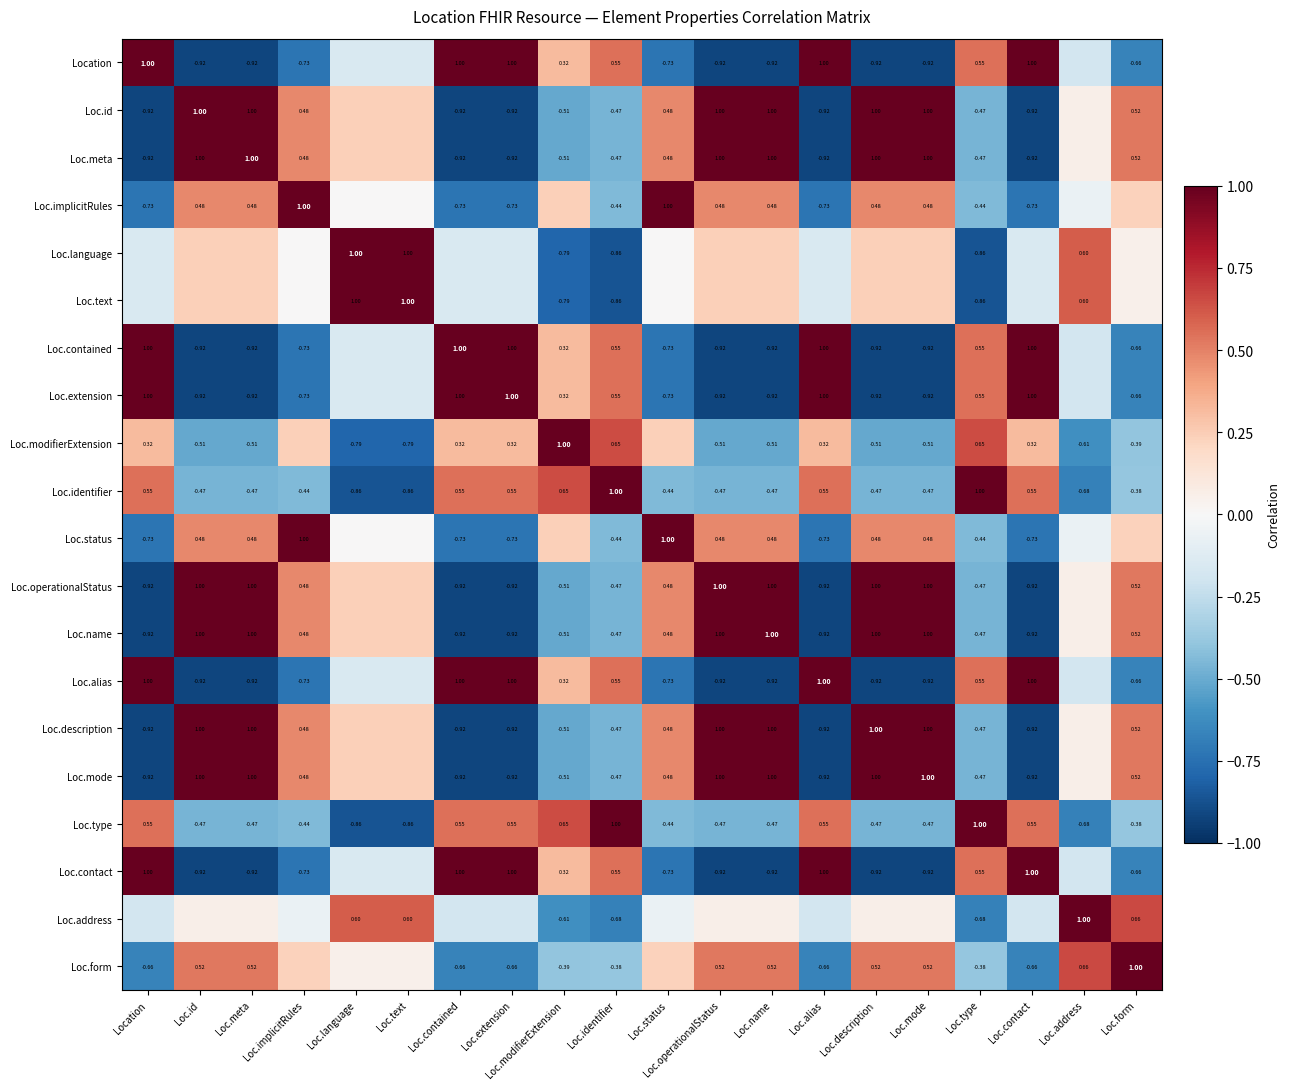

How many data points in Loc.identifier are above 0?

8